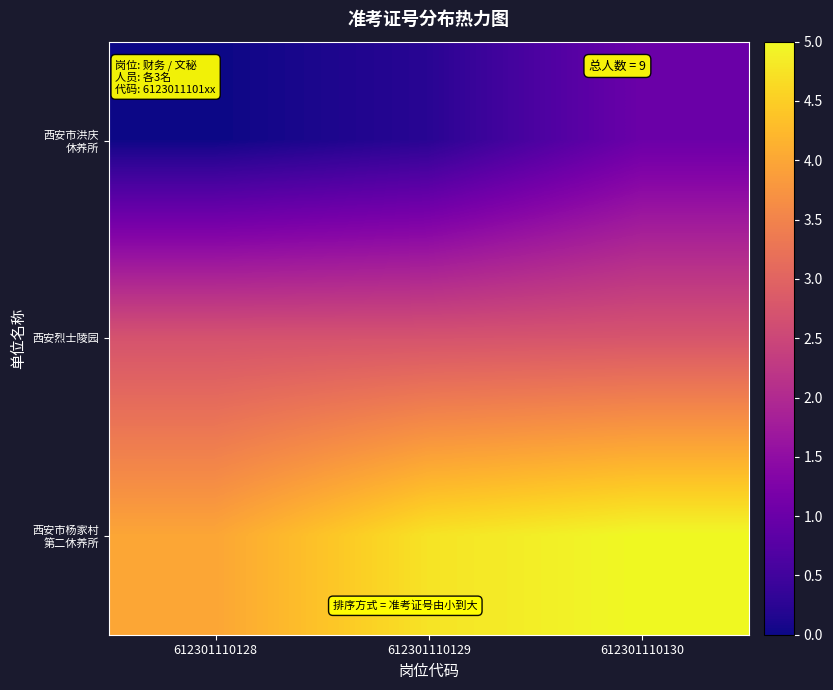

Which series has the largest total across all categories?

西安市杨家村 第二休养所